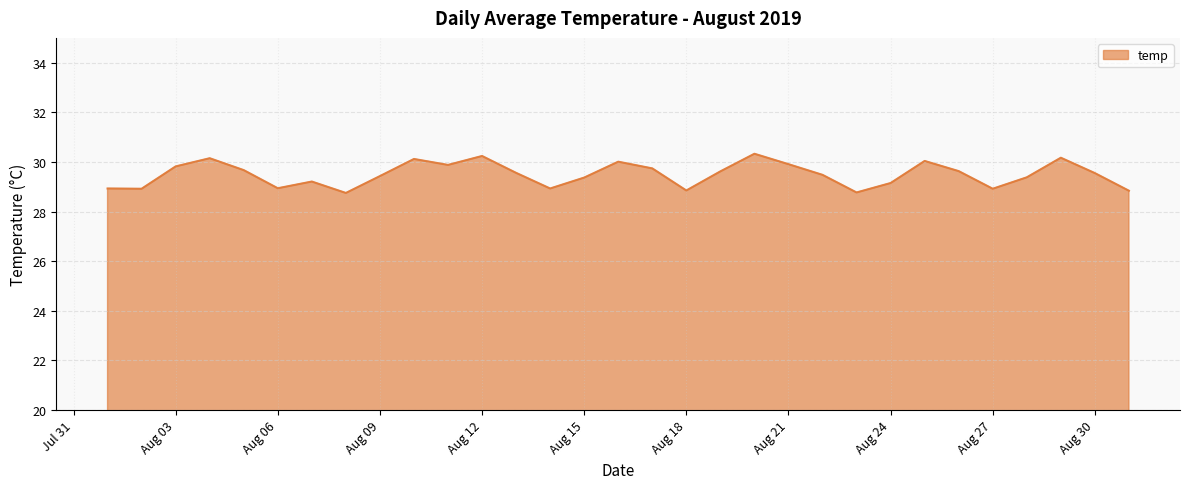

How many lines are shown in the chart?

1